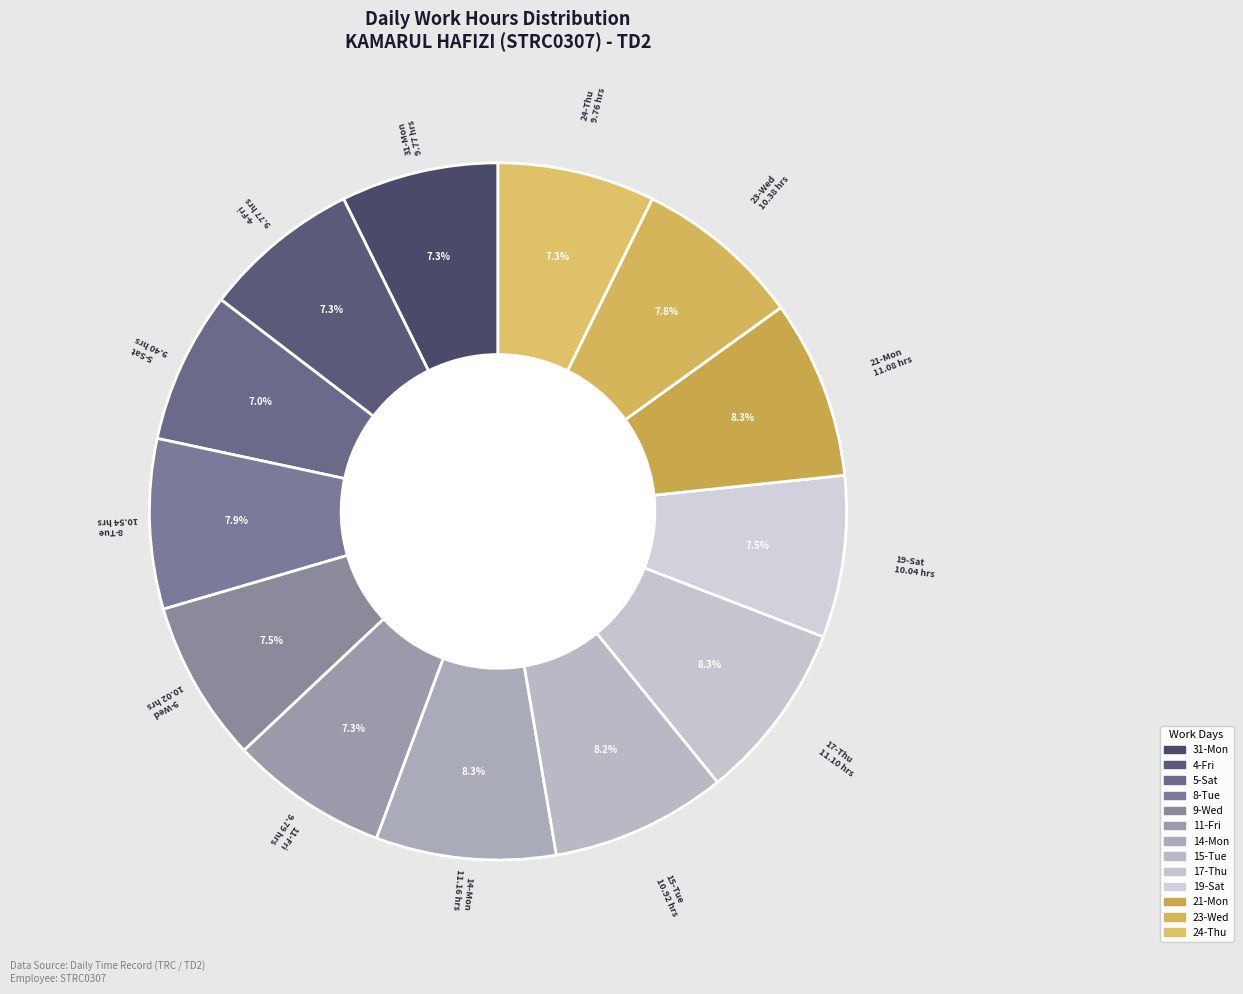

What is the ratio of the value at 23-Wed to the value at 21-Mon?

0.9